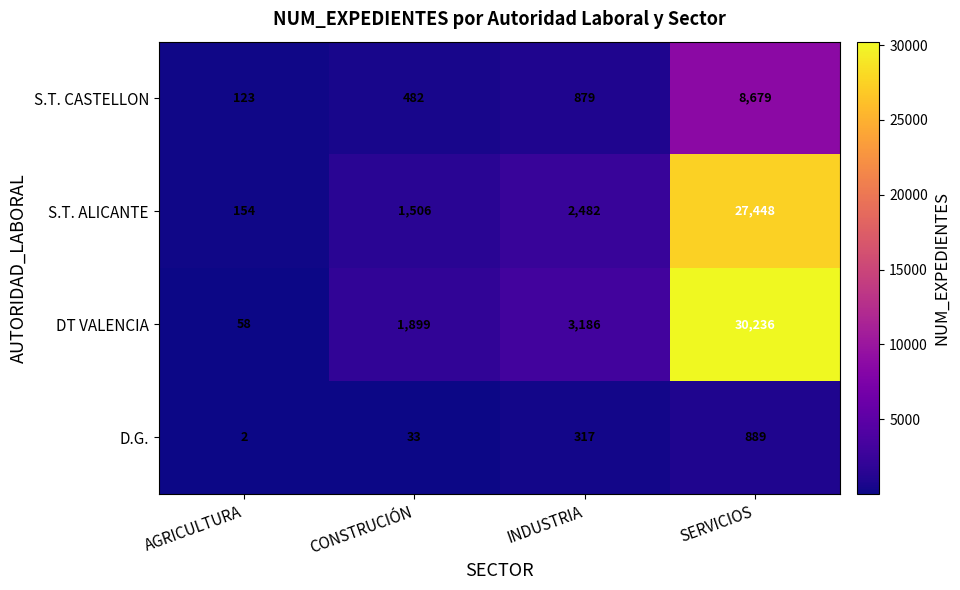

What is the difference between the S.T. ALICANTE values at AGRICULTURA and SERVICIOS?

27294